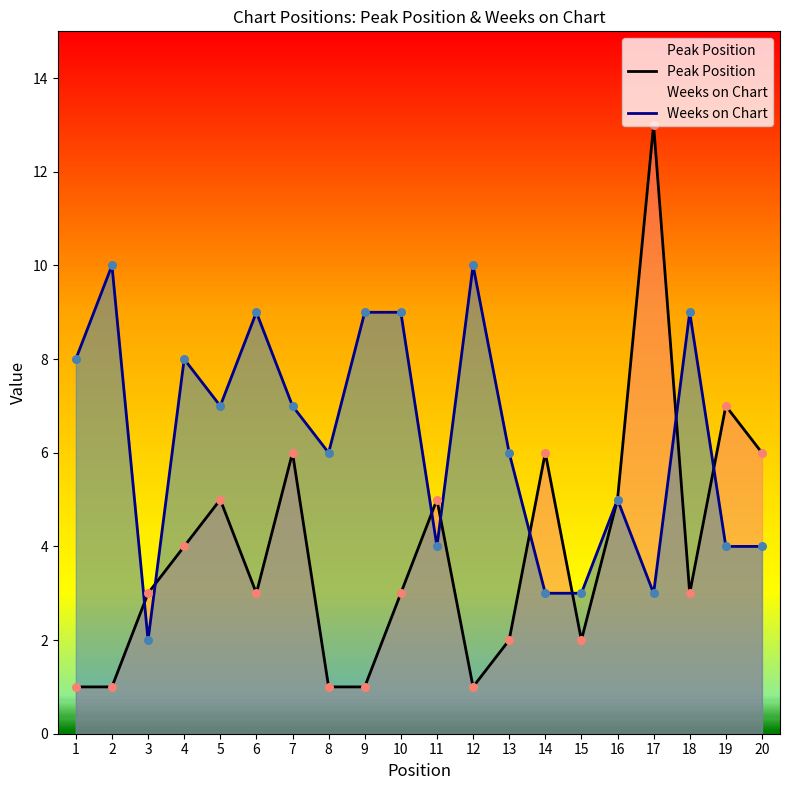

Which series has the largest Y range (max minus min)?

Peak Position